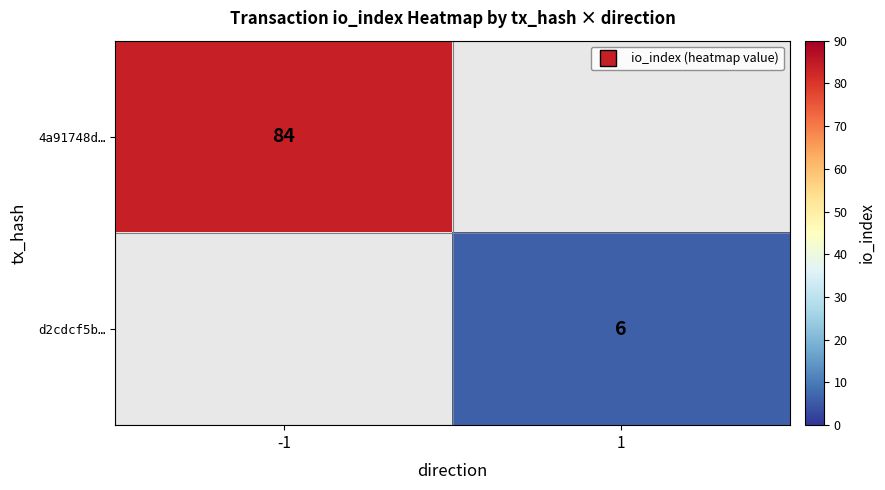

Which category has the lowest value across all series?

1